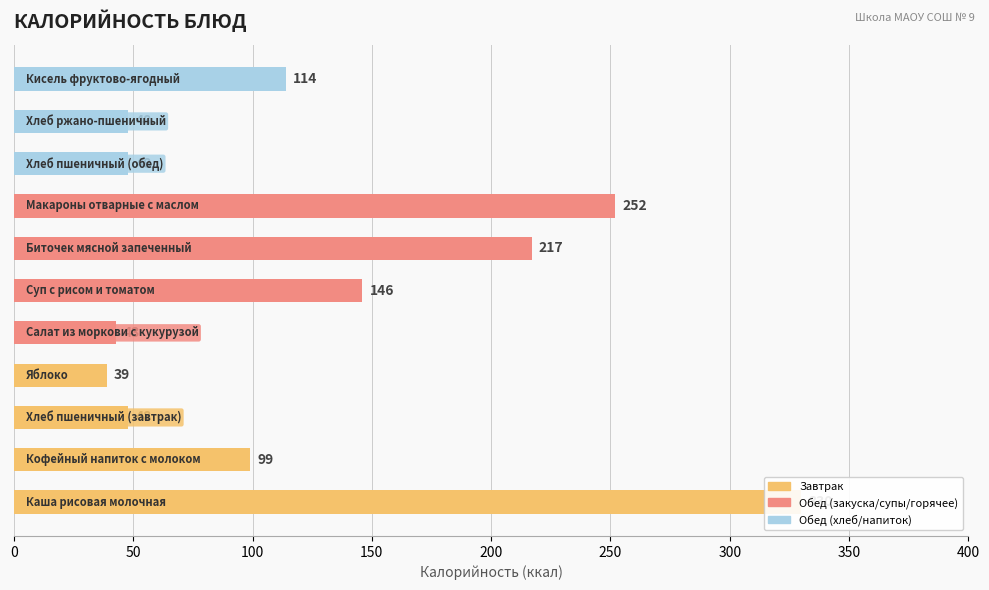

What is the difference between the second highest and second lowest values?

209